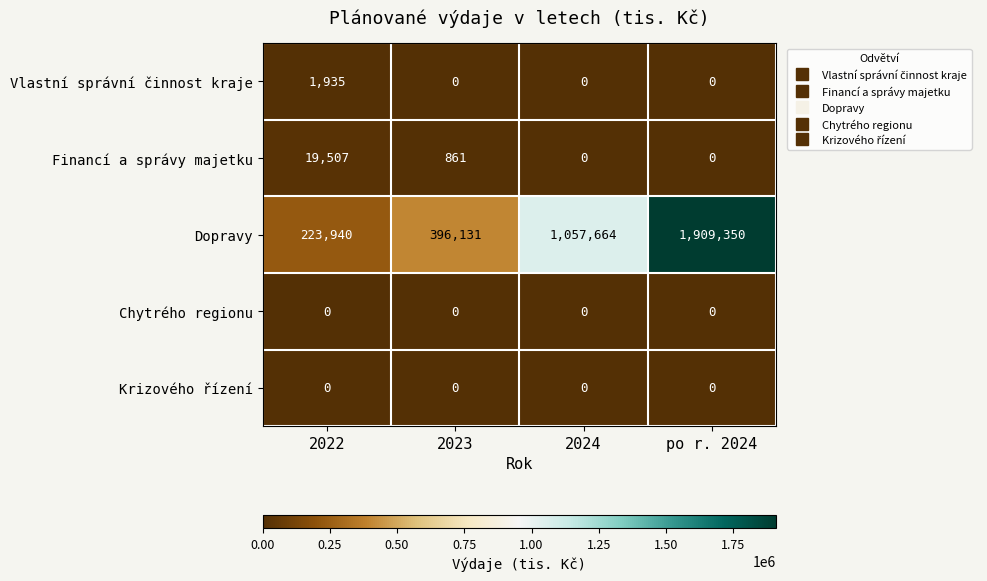

At which label does Dopravy reach its peak?

po r. 2024